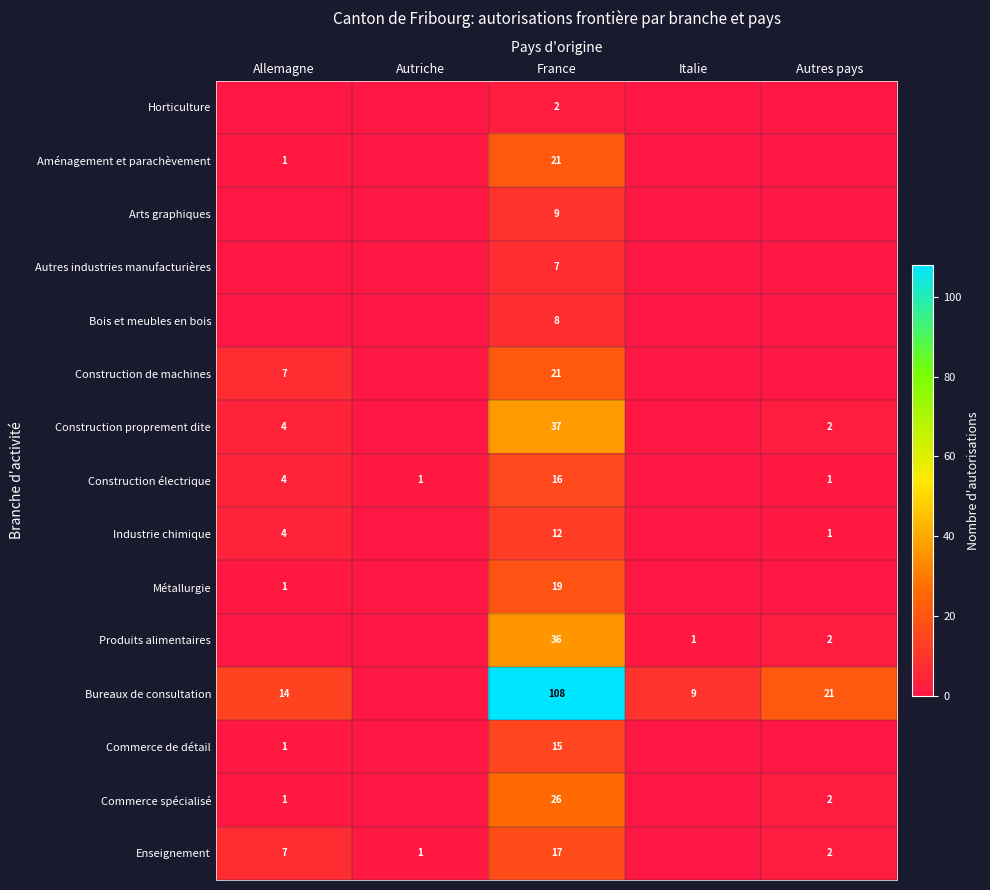

True or false: Métallurgie has a value of 19 at France.

True